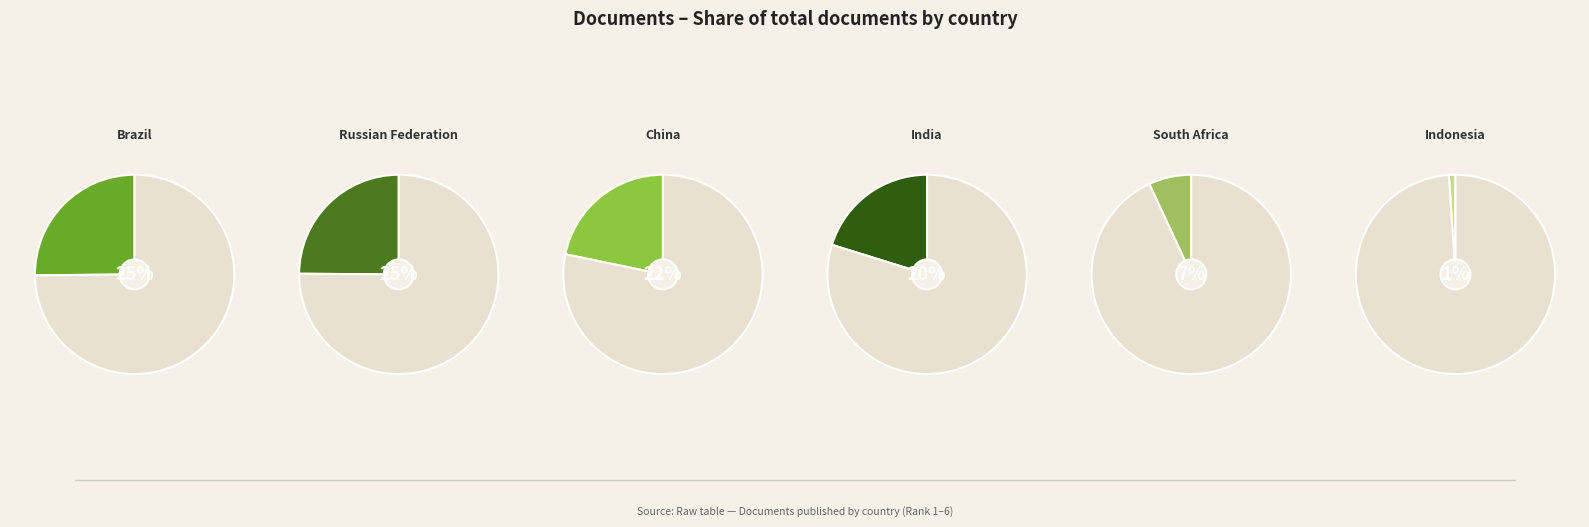

Is the sum of South Africa and Russian Federation greater than half?

No